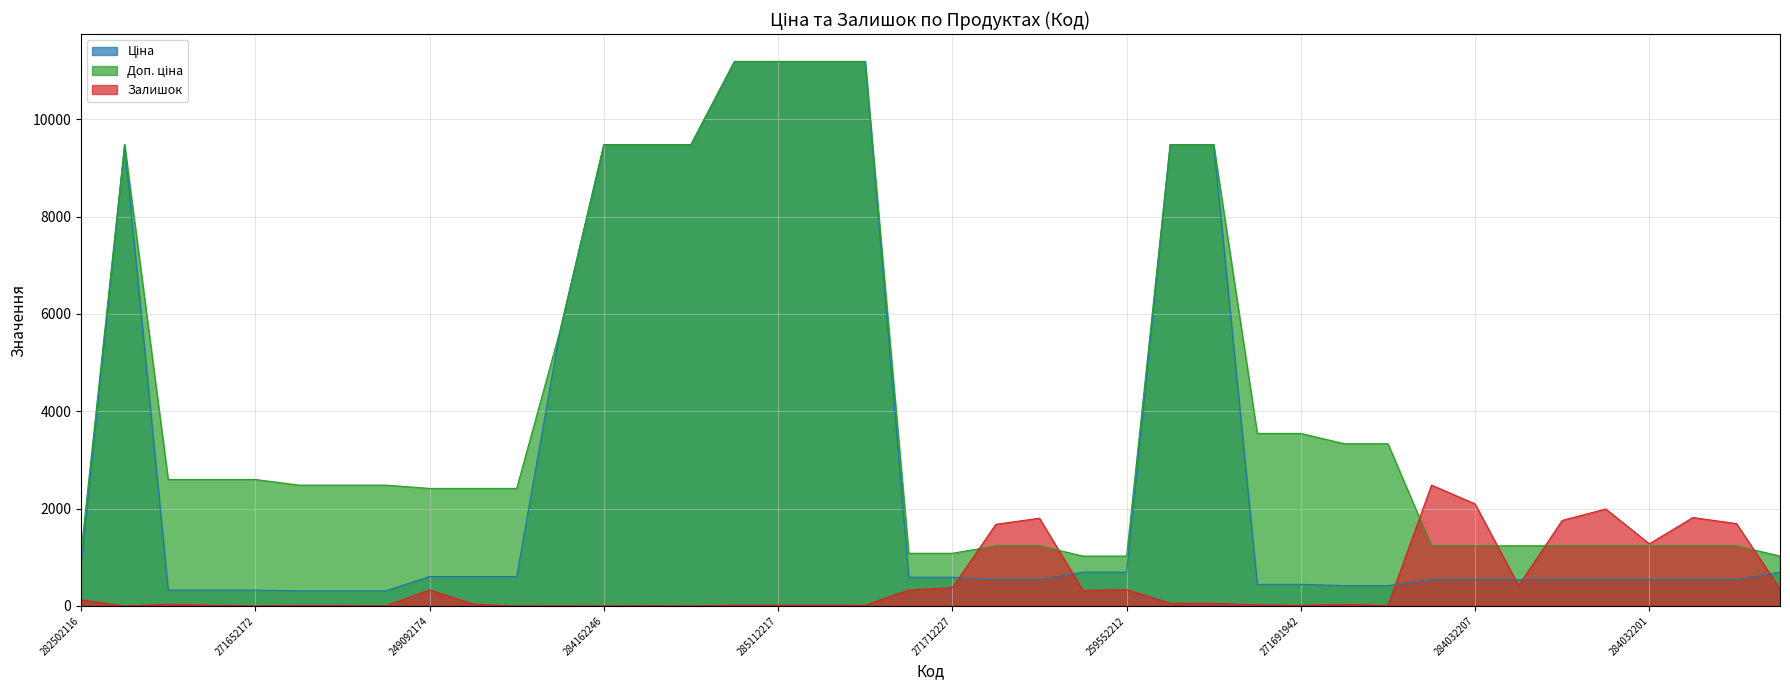

What is the sum of all Залишок values?

19542.0